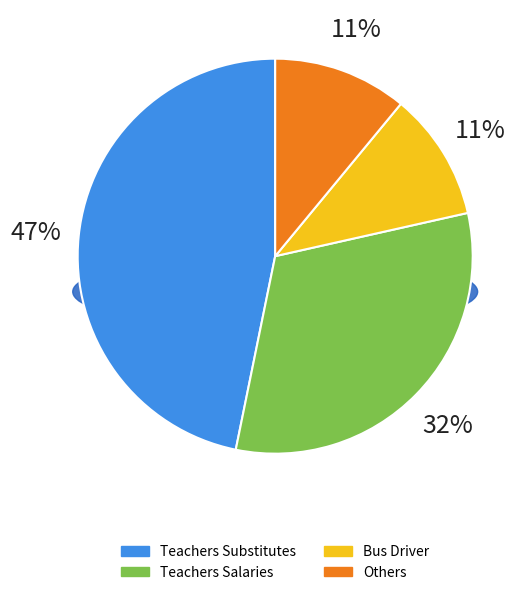

Is the sum of Teachers Substitutes and Teachers Salaries greater than half?

Yes